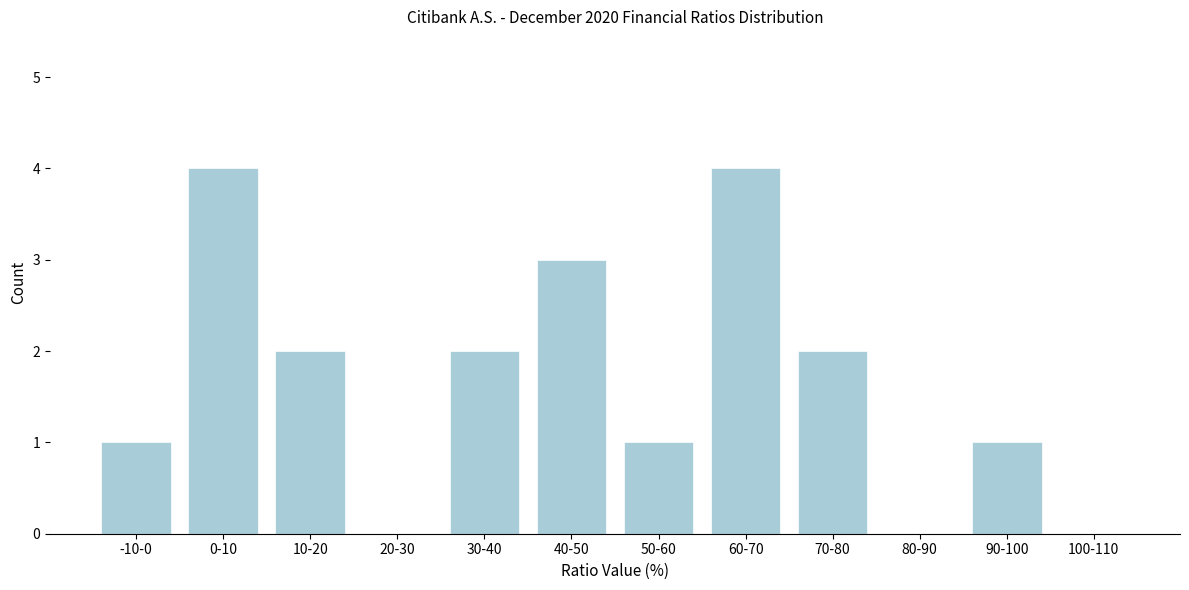

Reading left to right, list all the values displayed in this chart.

-10-0=1	0-10=4	10-20=2	20-30=0	30-40=2	40-50=3	50-60=1	60-70=4	70-80=2	80-90=0	90-100=1	100-110=0